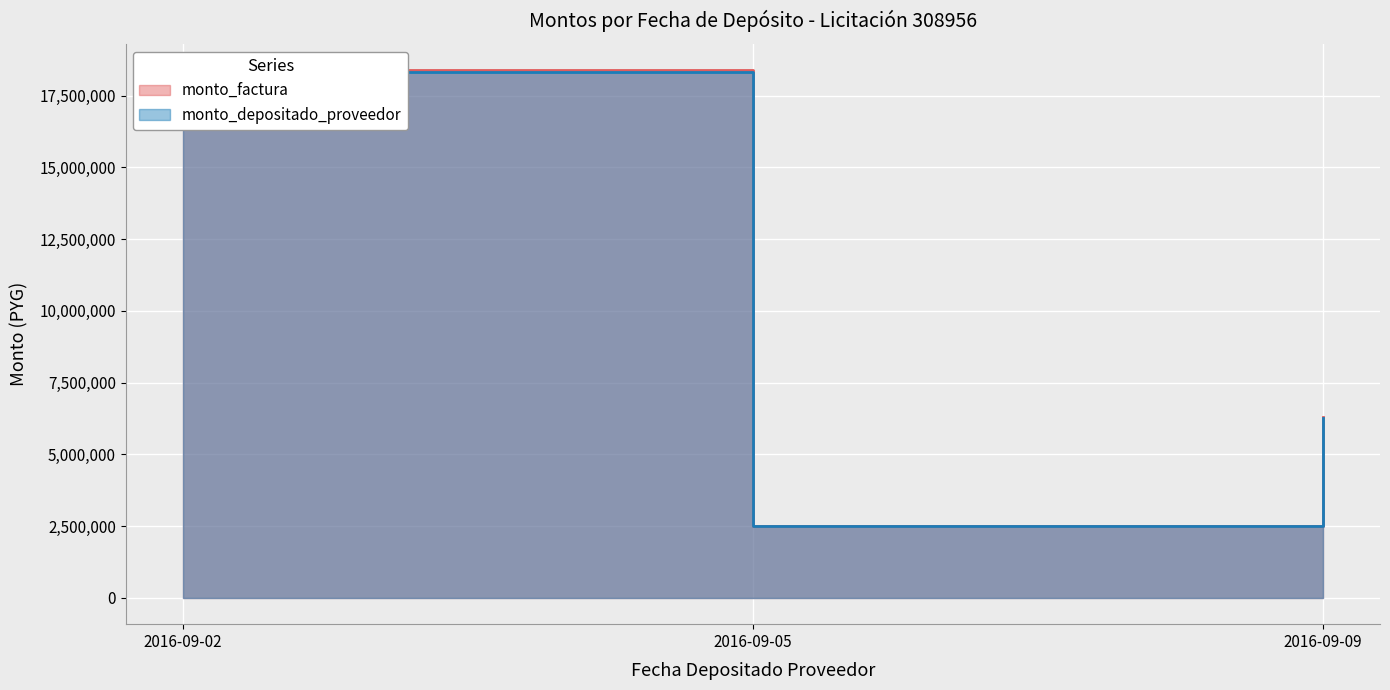

Which category has the lowest value in the monto_depositado_proveedor series?

2016-09-05